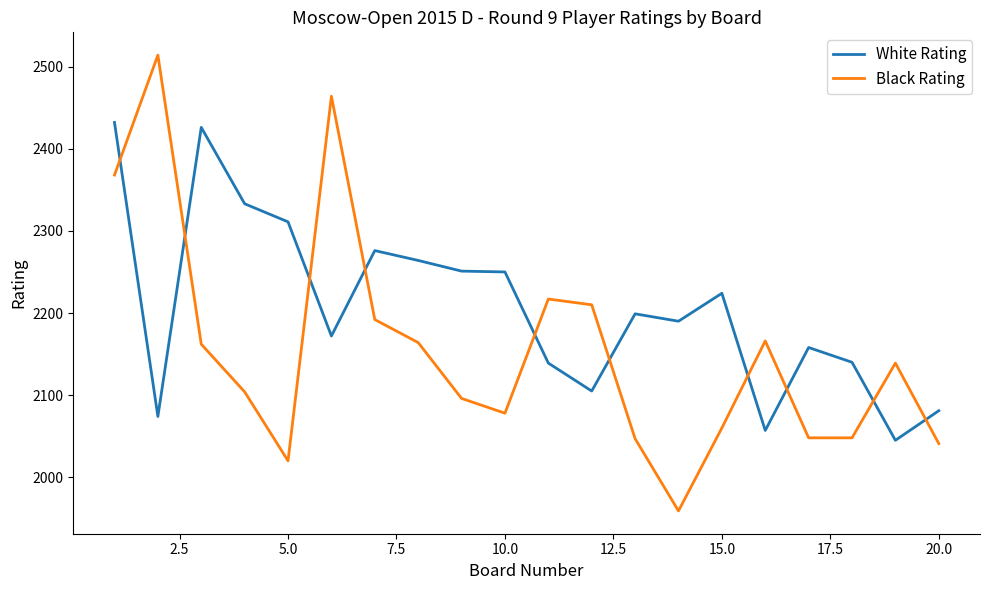

Which series has the largest total across all categories?

White Rating